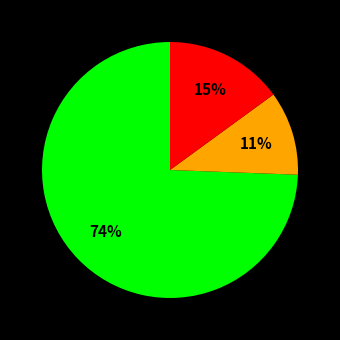

Count the number of slices in the pie.

3